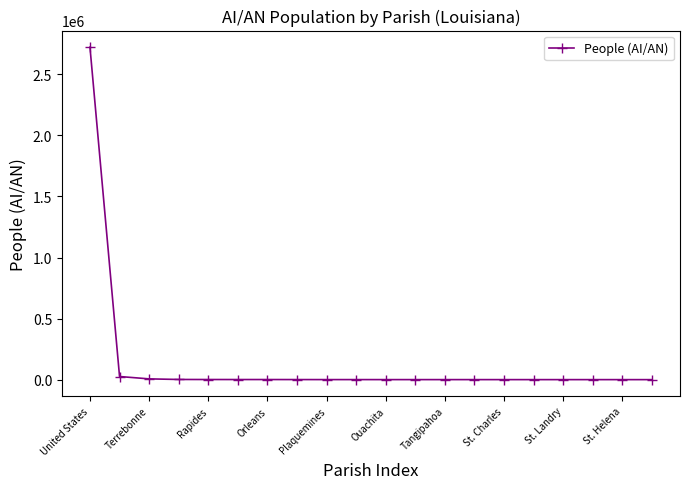

What is the greatest value displayed?

2722661